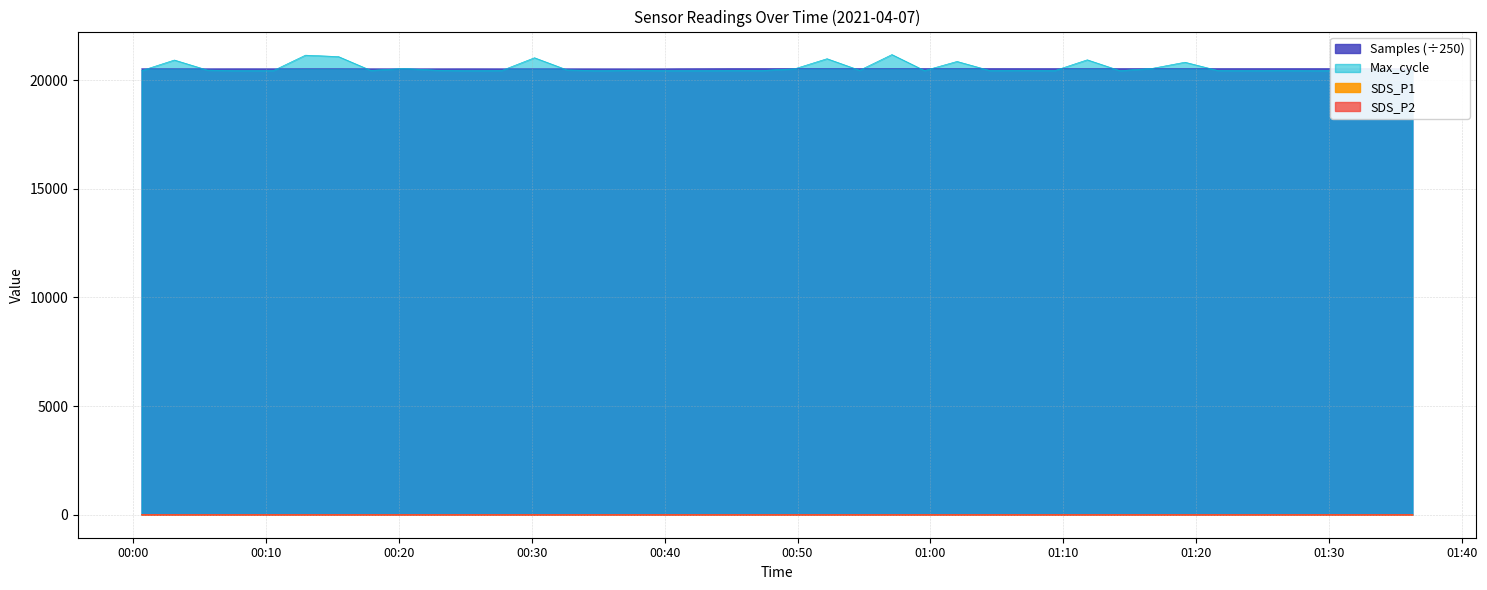

Reading right to left, what are all the values shown in this chart?

Samples: 2021/04/07 01:36:16=20540.7	2021/04/07 01:33:49=20541.4	2021/04/07 01:31:23=20541.4	2021/04/07 01:28:57=20541.9	2021/04/07 01:26:30=20541.9	2021/04/07 01:24:04=20541.3	2021/04/07 01:21:36=20541.5	2021/04/07 01:19:09=20542.2	2021/04/07 01:16:42=20542.8	2021/04/07 01:14:15=20542.0	2021/04/07 01:11:48=20542.4	2021/04/07 01:09:22=20541.9	2021/04/07 01:06:56=20542.9	2021/04/07 01:04:27=20544.4	2021/04/07 01:02:00=20542.8	2021/04/07 00:59:33=20543.3	2021/04/07 00:57:06=20544.0	2021/04/07 00:54:40=20542.8	2021/04/07 00:52:13=20543.9	2021/04/07 00:49:47=20544.6	2021/04/07 00:47:20=20544.0	2021/04/07 00:44:51=20543.7	2021/04/07 00:42:25=20536.1	2021/04/07 00:39:59=20528.3	2021/04/07 00:37:33=20527.4	2021/04/07 00:35:07=20527.6	2021/04/07 00:32:39=20528.7	2021/04/07 00:30:12=20528.6	2021/04/07 00:27:45=20528.9	2021/04/07 00:25:17=20530.1	2021/04/07 00:22:49=20528.7	2021/04/07 00:20:22=20527.3	2021/04/07 00:17:53=20529.0	2021/04/07 00:15:27=20531.6	2021/04/07 00:12:58=20531.4	2021/04/07 00:10:32=20529.7	2021/04/07 00:08:01=20530.0	2021/04/07 00:05:35=20529.0	2021/04/07 00:03:06=20530.5	2021/04/07 00:00:38=20530.9
SDS_P1: 2021/04/07 01:36:16=12.0	2021/04/07 01:33:49=13.2	2021/04/07 01:31:23=11.7	2021/04/07 01:28:57=12.6	2021/04/07 01:26:30=12.5	2021/04/07 01:24:04=12.8	2021/04/07 01:21:36=12.7	2021/04/07 01:19:09=12.0	2021/04/07 01:16:42=13.1	2021/04/07 01:14:15=12.6	2021/04/07 01:11:48=11.6	2021/04/07 01:09:22=12.4	2021/04/07 01:06:56=13.6	2021/04/07 01:04:27=12.6	2021/04/07 01:02:00=11.4	2021/04/07 00:59:33=10.6	2021/04/07 00:57:06=10.9	2021/04/07 00:54:40=10.8	2021/04/07 00:52:13=10.8	2021/04/07 00:49:47=11.1	2021/04/07 00:47:20=11.0	2021/04/07 00:44:51=11.6	2021/04/07 00:42:25=11.5	2021/04/07 00:39:59=11.0	2021/04/07 00:37:33=12.0	2021/04/07 00:35:07=12.1	2021/04/07 00:32:39=11.1	2021/04/07 00:30:12=11.8	2021/04/07 00:27:45=12.4	2021/04/07 00:25:17=11.8	2021/04/07 00:22:49=11.8	2021/04/07 00:20:22=11.5	2021/04/07 00:17:53=11.6	2021/04/07 00:15:27=10.7	2021/04/07 00:12:58=11.4	2021/04/07 00:10:32=12.0	2021/04/07 00:08:01=12.0	2021/04/07 00:05:35=13.0	2021/04/07 00:03:06=12.0	2021/04/07 00:00:38=11.8
SDS_P2: 2021/04/07 01:36:16=11.3	2021/04/07 01:33:49=12.1	2021/04/07 01:31:23=11.0	2021/04/07 01:28:57=12.0	2021/04/07 01:26:30=11.8	2021/04/07 01:24:04=12.2	2021/04/07 01:21:36=11.9	2021/04/07 01:19:09=11.4	2021/04/07 01:16:42=12.4	2021/04/07 01:14:15=11.9	2021/04/07 01:11:48=11.0	2021/04/07 01:09:22=11.8	2021/04/07 01:06:56=12.7	2021/04/07 01:04:27=11.8	2021/04/07 01:02:00=10.8	2021/04/07 00:59:33=10.1	2021/04/07 00:57:06=10.3	2021/04/07 00:54:40=10.3	2021/04/07 00:52:13=10.2	2021/04/07 00:49:47=10.6	2021/04/07 00:47:20=10.4	2021/04/07 00:44:51=11.1	2021/04/07 00:42:25=10.8	2021/04/07 00:39:59=10.4	2021/04/07 00:37:33=11.1	2021/04/07 00:35:07=11.5	2021/04/07 00:32:39=10.4	2021/04/07 00:30:12=10.9	2021/04/07 00:27:45=11.8	2021/04/07 00:25:17=11.1	2021/04/07 00:22:49=11.2	2021/04/07 00:20:22=11.0	2021/04/07 00:17:53=11.0	2021/04/07 00:15:27=10.2	2021/04/07 00:12:58=10.8	2021/04/07 00:10:32=11.2	2021/04/07 00:08:01=11.4	2021/04/07 00:05:35=12.2	2021/04/07 00:03:06=11.2	2021/04/07 00:00:38=11.2
Max_cycle: 2021/04/07 01:36:16=20455.0	2021/04/07 01:33:49=20486.0	2021/04/07 01:31:23=20454.0	2021/04/07 01:28:57=20440.0	2021/04/07 01:26:30=20457.0	2021/04/07 01:24:04=20448.0	2021/04/07 01:21:36=20454.0	2021/04/07 01:19:09=20832.0	2021/04/07 01:16:42=20550.0	2021/04/07 01:14:15=20444.0	2021/04/07 01:11:48=20943.0	2021/04/07 01:09:22=20450.0	2021/04/07 01:06:56=20457.0	2021/04/07 01:04:27=20452.0	2021/04/07 01:02:00=20868.0	2021/04/07 00:59:33=20448.0	2021/04/07 00:57:06=21184.0	2021/04/07 00:54:40=20461.0	2021/04/07 00:52:13=20994.0	2021/04/07 00:49:47=20530.0	2021/04/07 00:47:20=20453.0	2021/04/07 00:44:51=20454.0	2021/04/07 00:42:25=20448.0	2021/04/07 00:39:59=20446.0	2021/04/07 00:37:33=20466.0	2021/04/07 00:35:07=20445.0	2021/04/07 00:32:39=20478.0	2021/04/07 00:30:12=21038.0	2021/04/07 00:27:45=20454.0	2021/04/07 00:25:17=20446.0	2021/04/07 00:22:49=20464.0	2021/04/07 00:20:22=20546.0	2021/04/07 00:17:53=20455.0	2021/04/07 00:15:27=21091.0	2021/04/07 00:12:58=21157.0	2021/04/07 00:10:32=20443.0	2021/04/07 00:08:01=20445.0	2021/04/07 00:05:35=20470.0	2021/04/07 00:03:06=20933.0	2021/04/07 00:00:38=20446.0